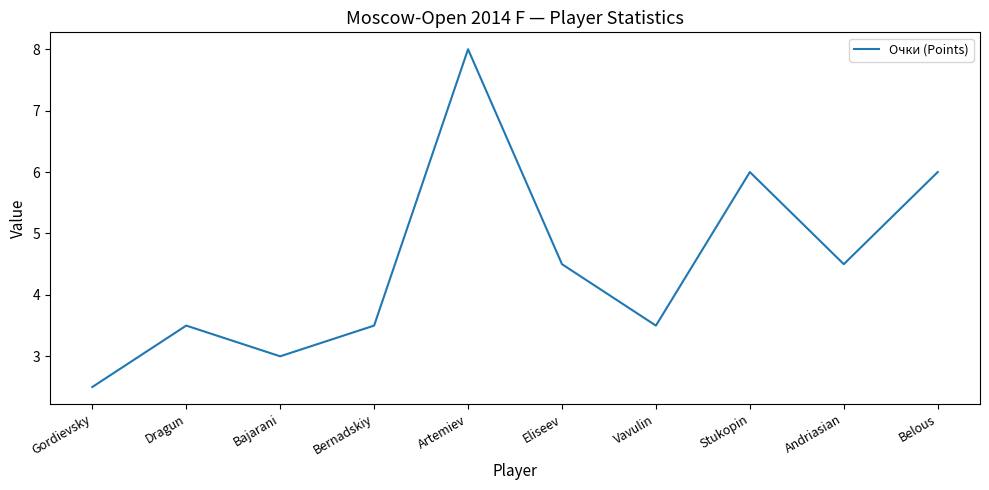

Does the chart have visible grid lines?

No